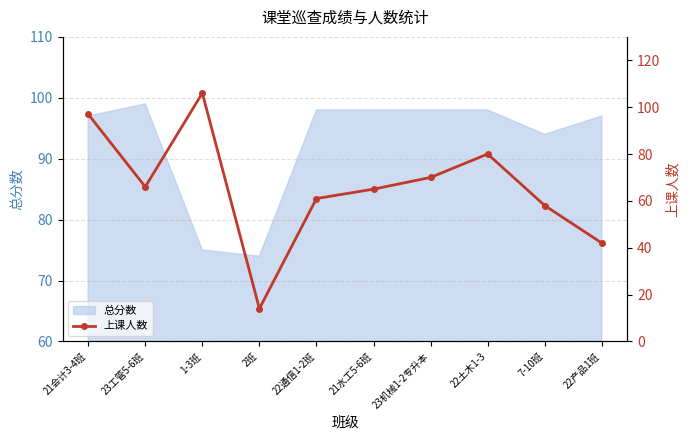

Where is 总分数 nearest to the value 86?

7-10班